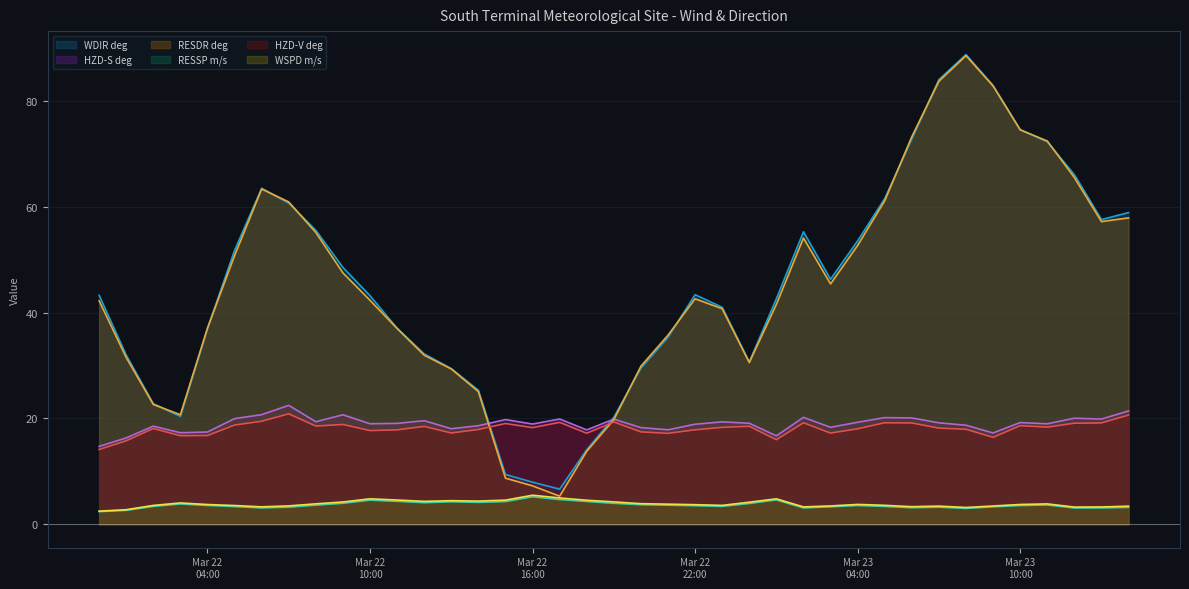

True or false: RESSP m/s and HZD-V deg intersect in this chart.

False